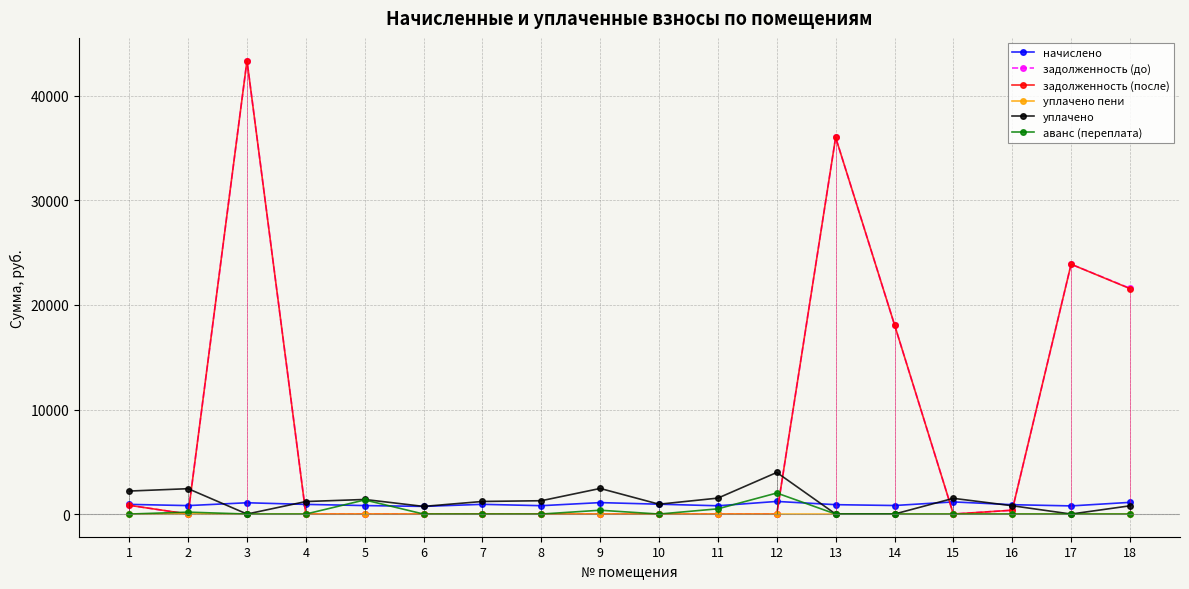

How many positive values does the уплачено пени series have?

2